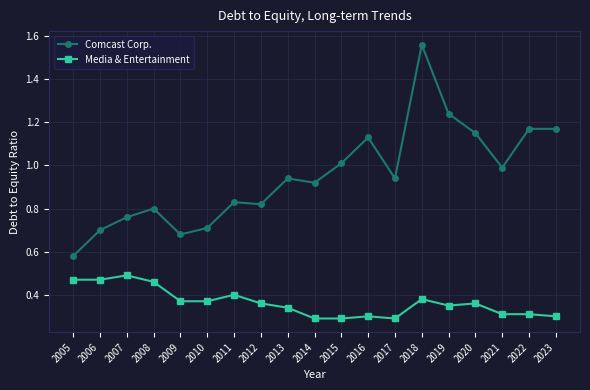

What is the difference between the second highest and second lowest values in the Media & Entertainment series?

0.2